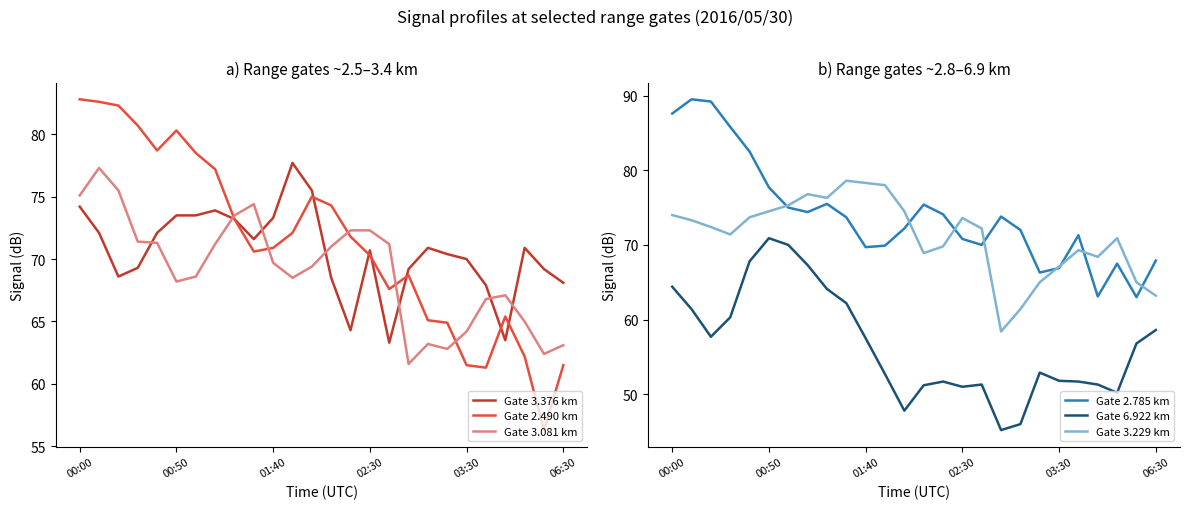

Read the Gate 3.081 km value at 03:30.

64.2